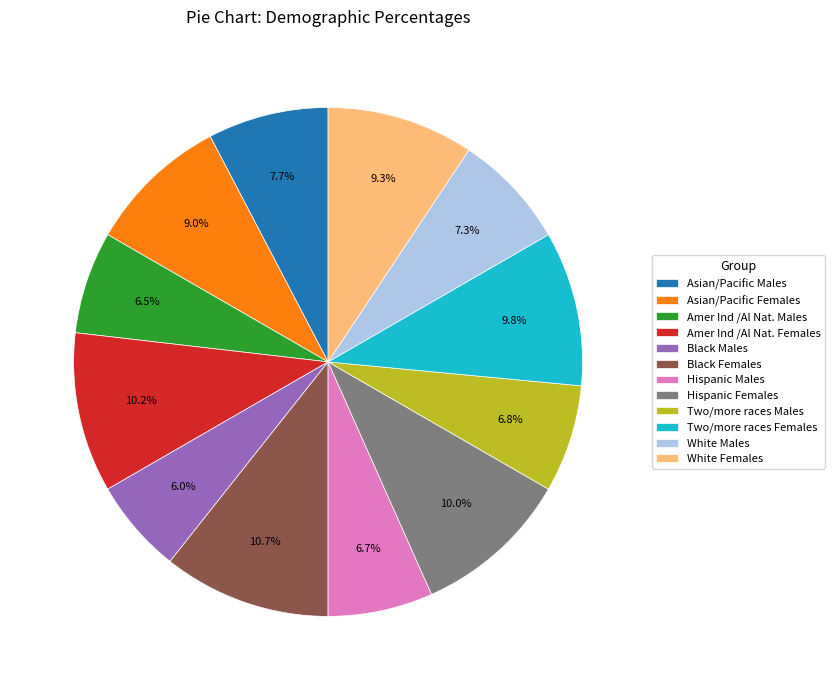

How many slices are in this pie chart?

12